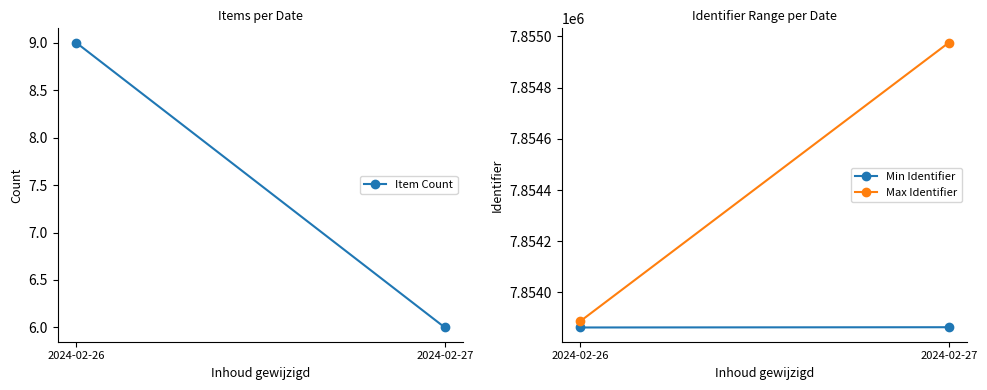

Which series has the largest range (max minus min)?

Max Identifier